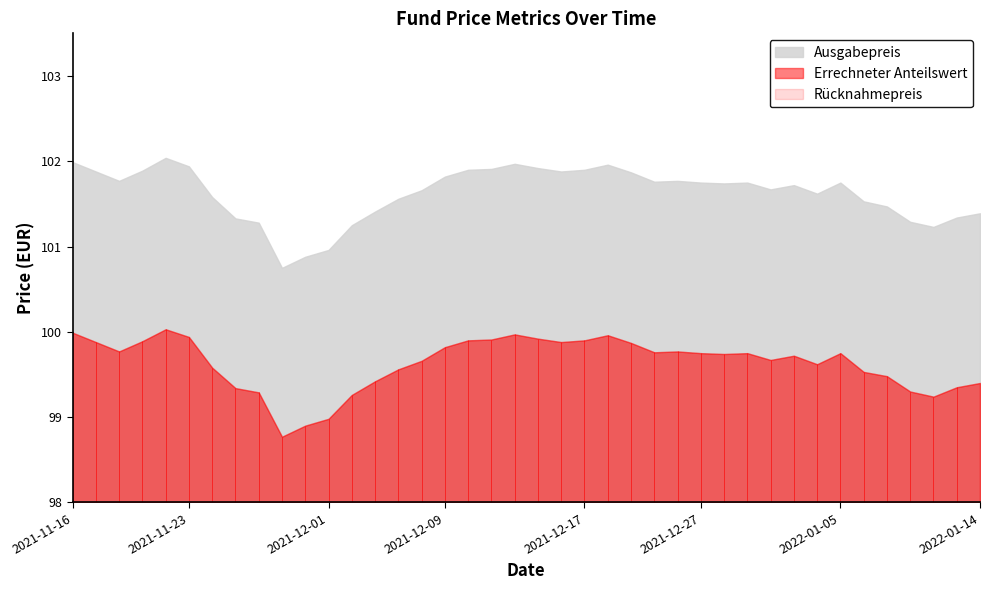

What is the total value across all series at 2022-01-10?

300.4